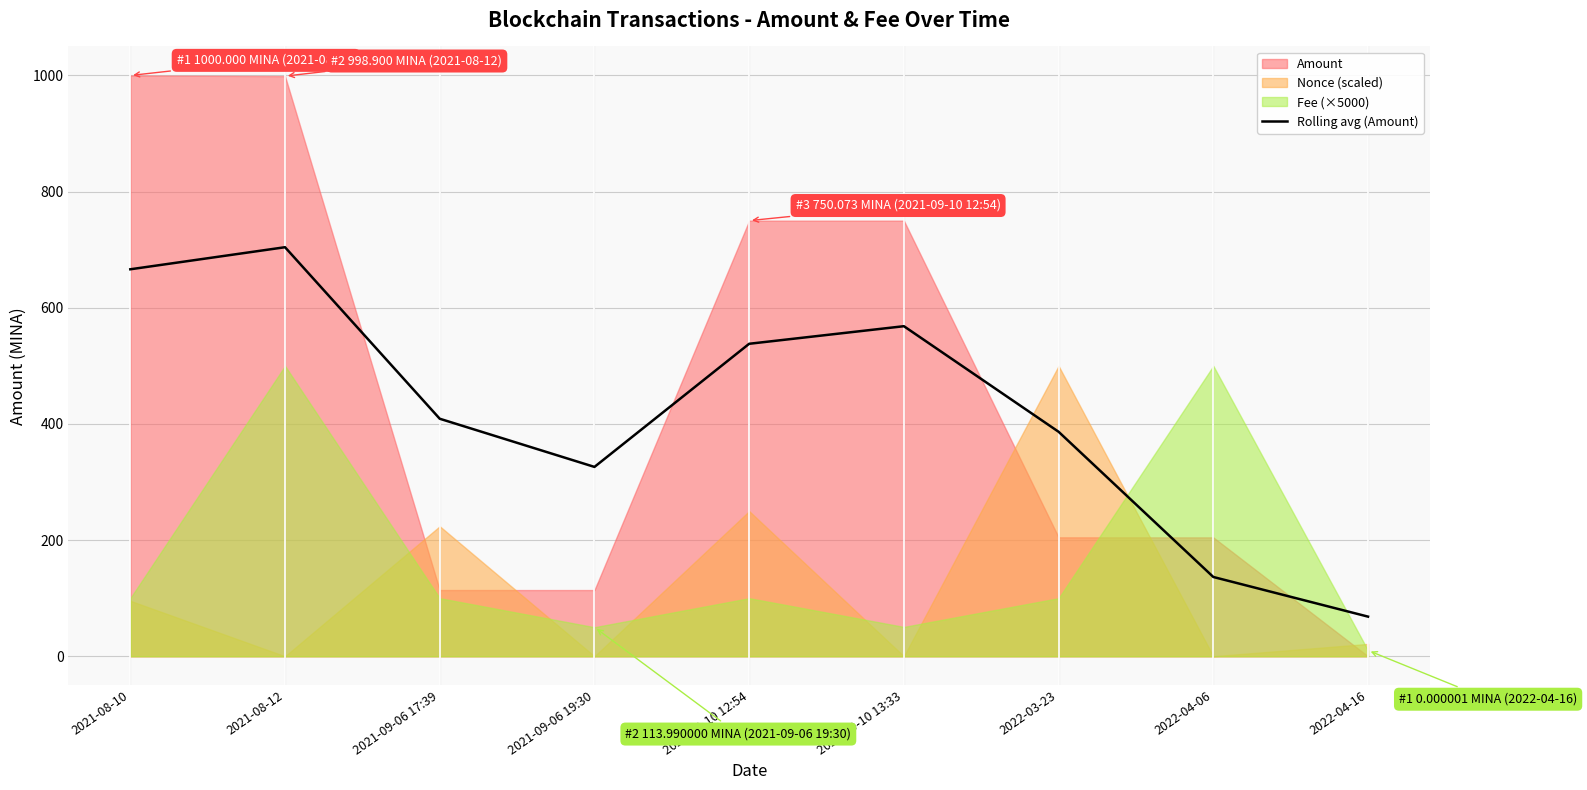

Is it true that Rolling avg (Amount) equals 538.0 at 2021-09-10 12:54?

True